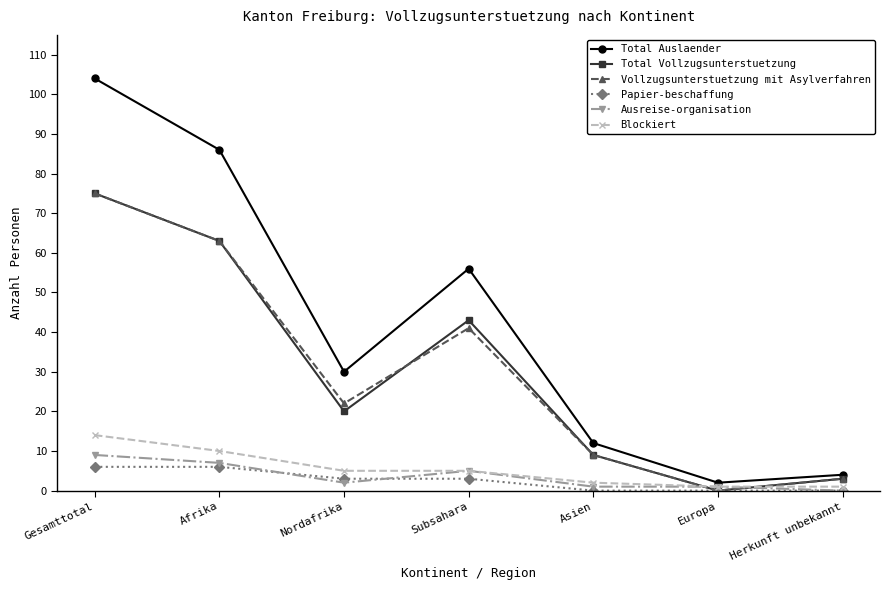

How many lines are shown in the chart?

6